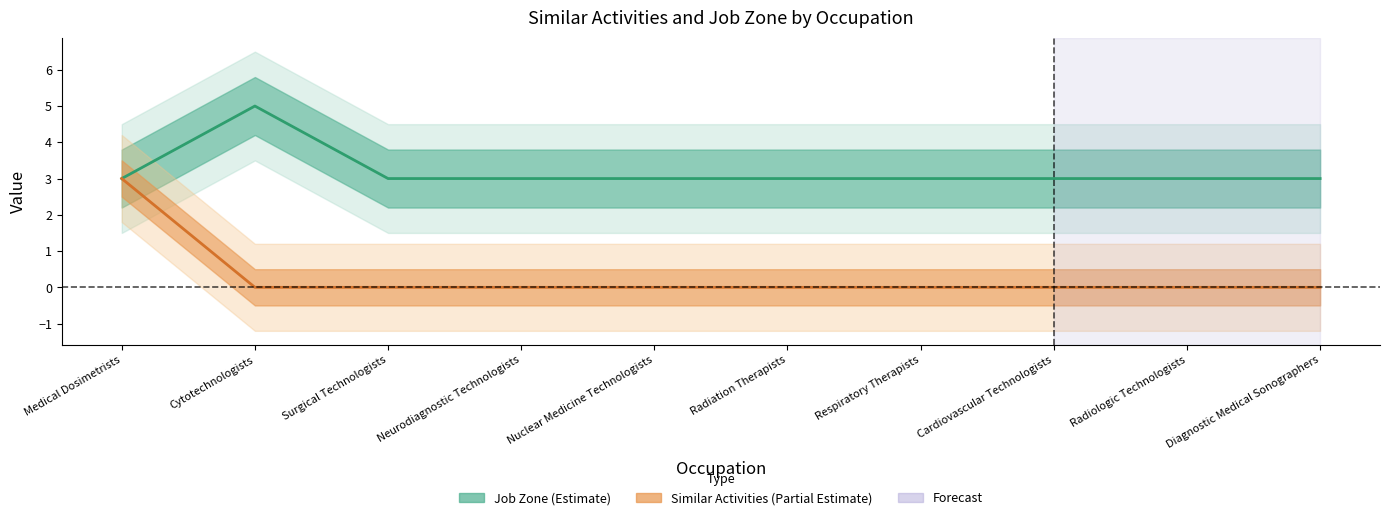

Which series has the largest range (max minus min)?

Similar Activities